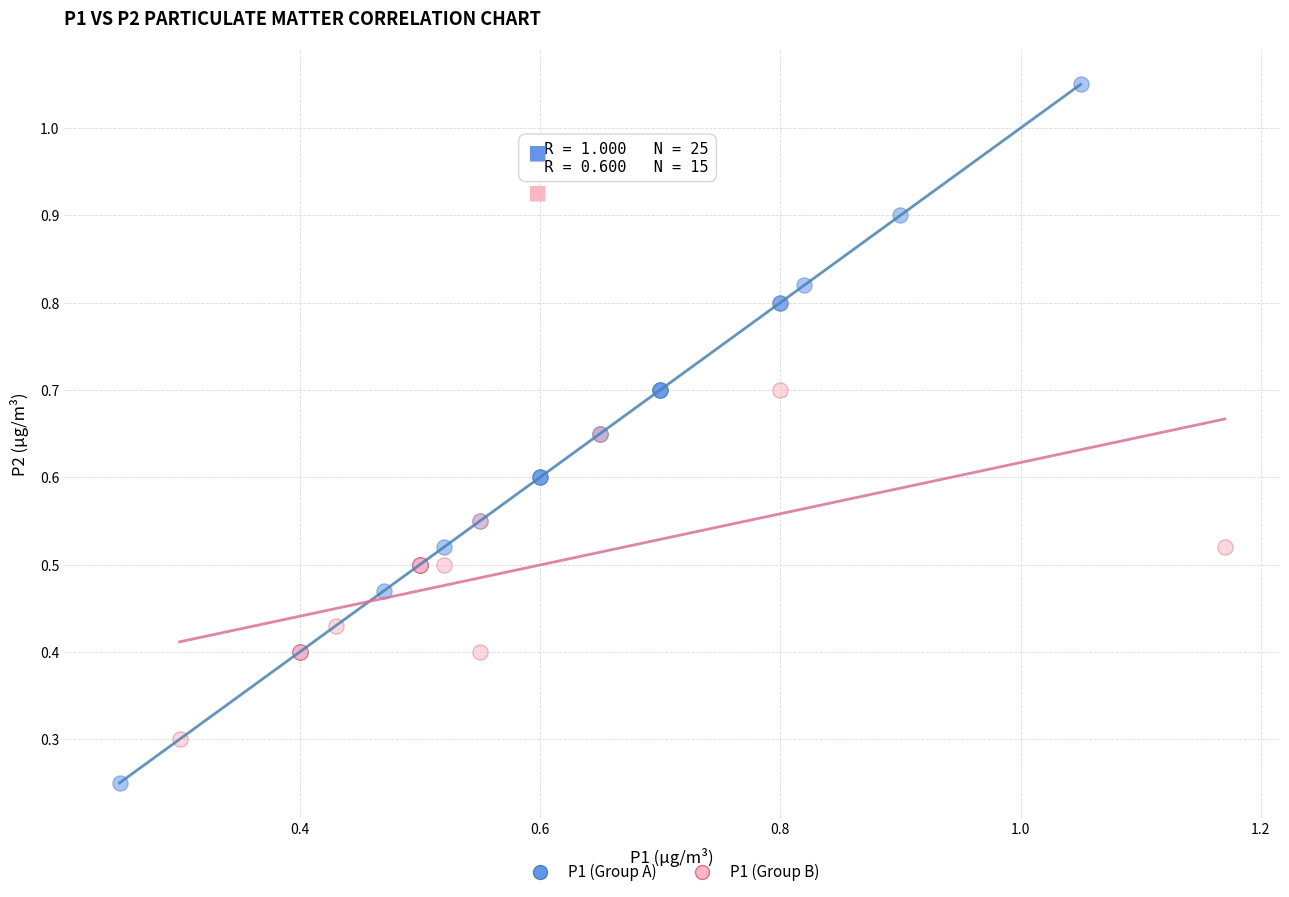

Which series reaches the maximum Y coordinate?

P1 (Group A)